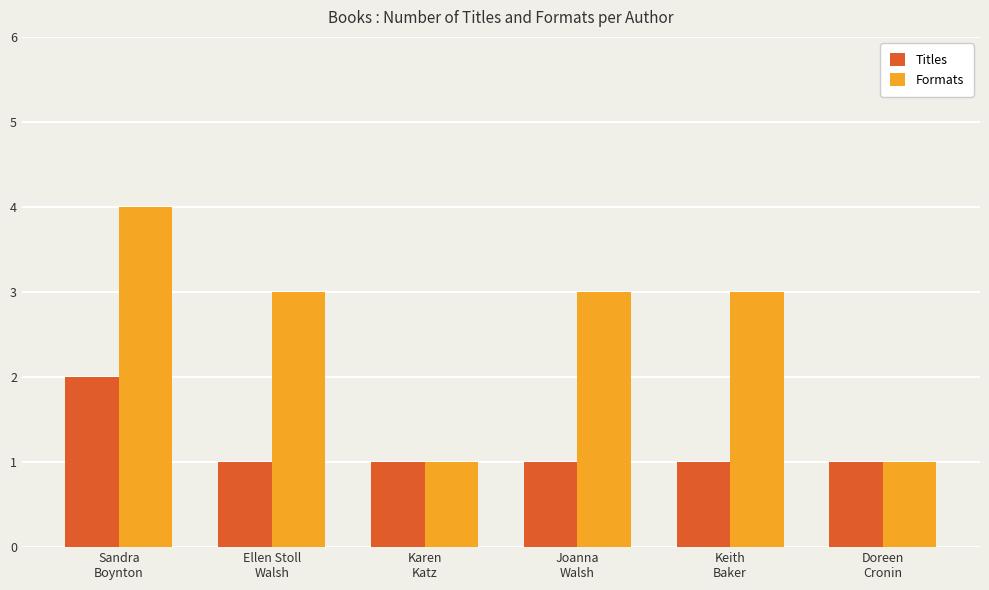

What is the label of the 5th bar from the left?

Keith
Baker